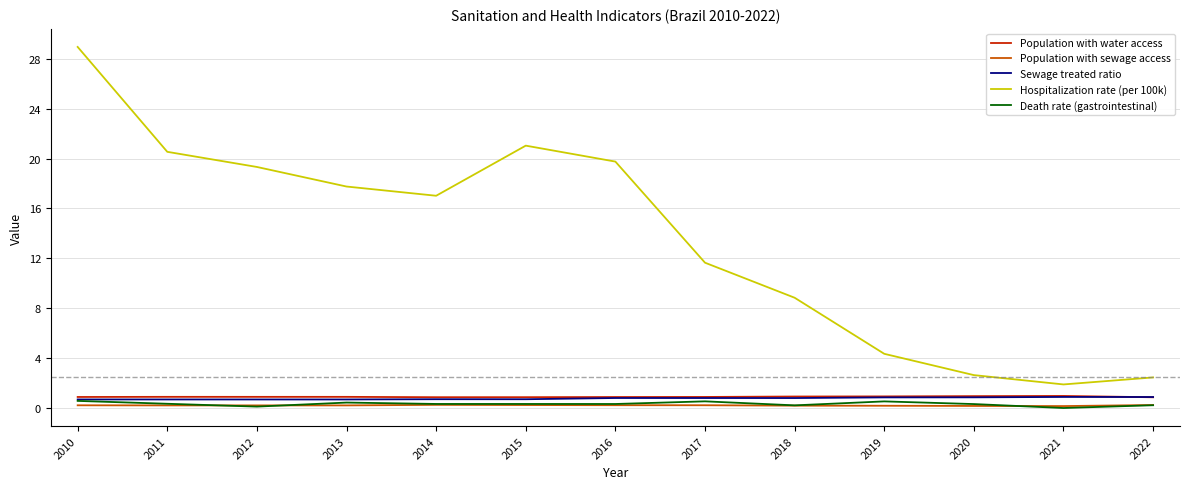

What is the greatest value displayed?

28.9